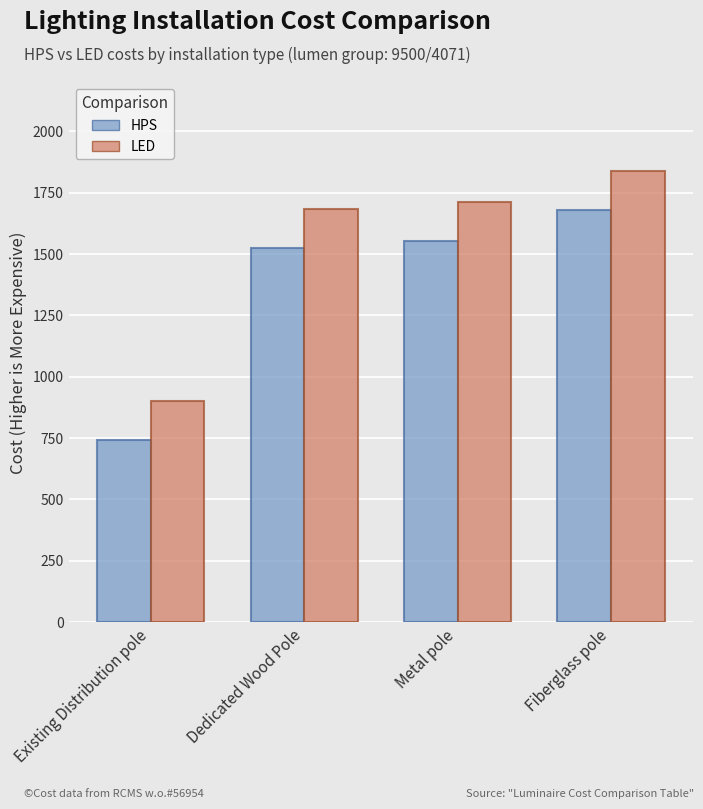

Rank the series by their average value, from highest to lowest.

LED, HPS